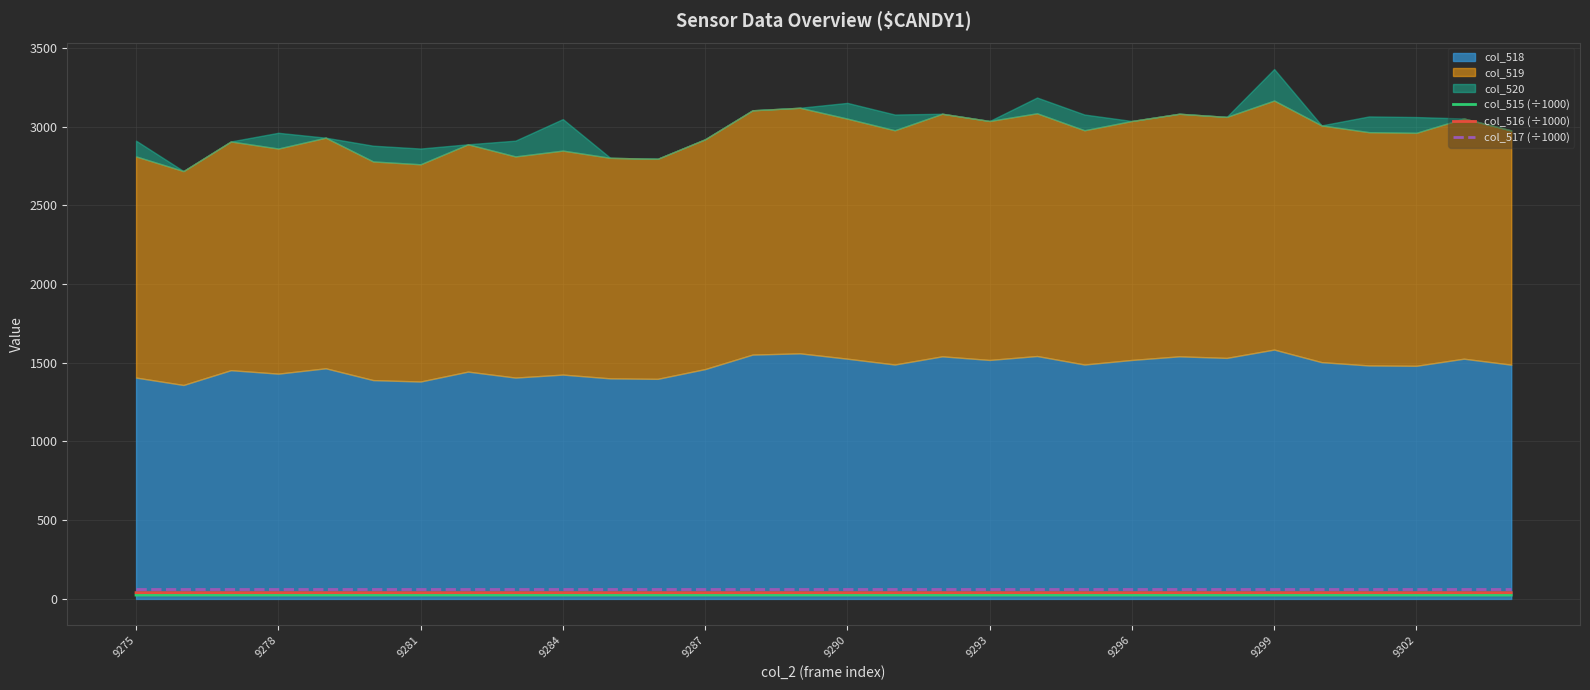

What is the average value of the col_515 (÷1000) series?

24.3